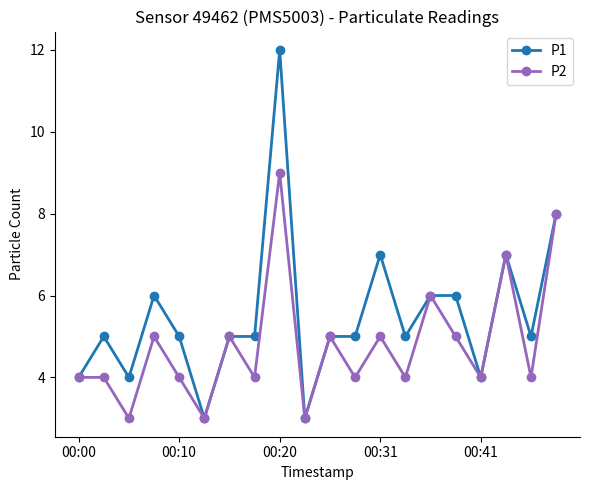

What is the maximum value shown in the chart?

12